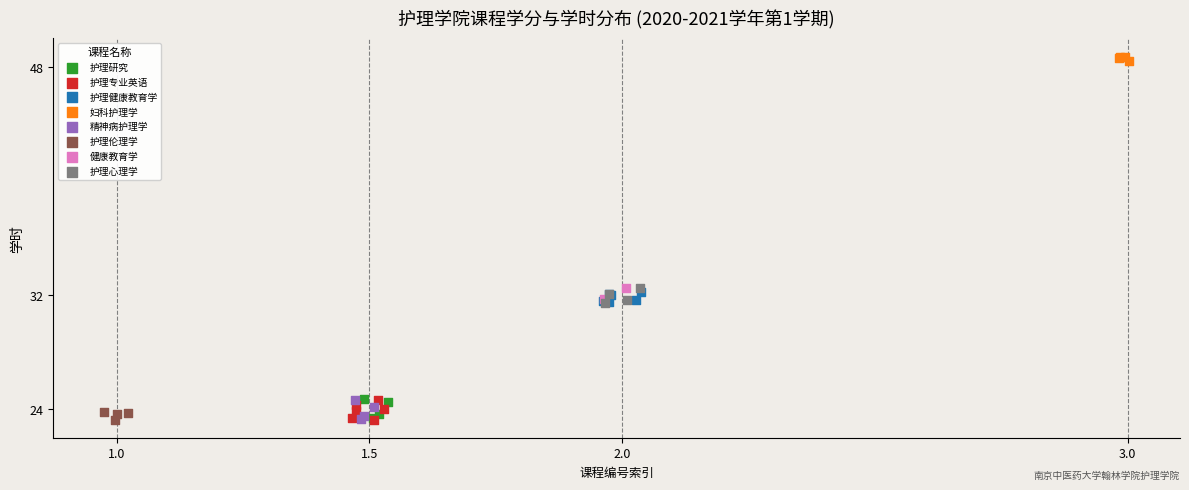

Which series contains the highest Y value?

妇科护理学